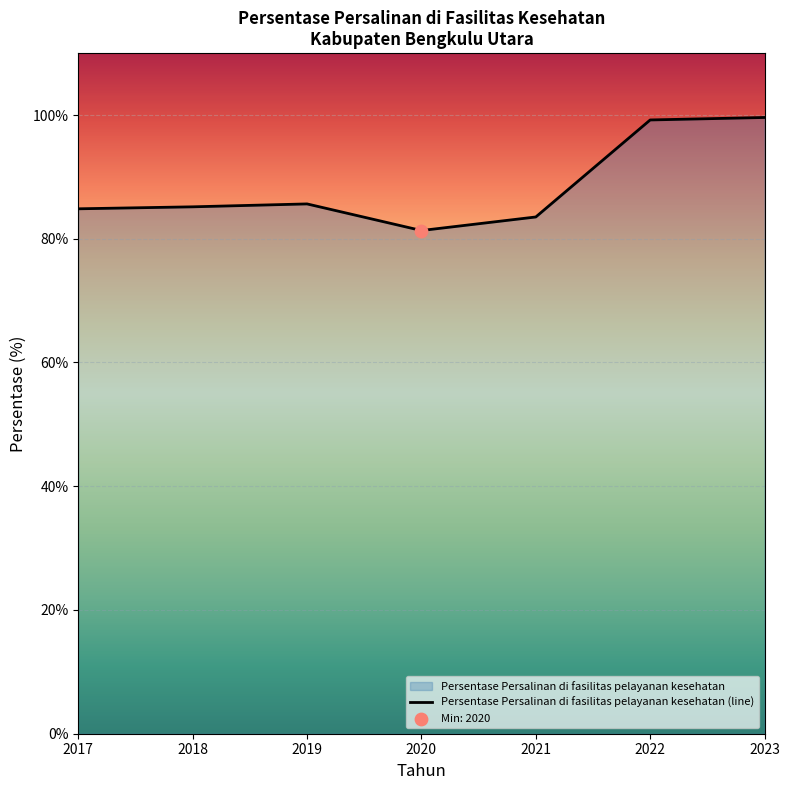

What is the change in value from 2017 to 2020?

-3.5